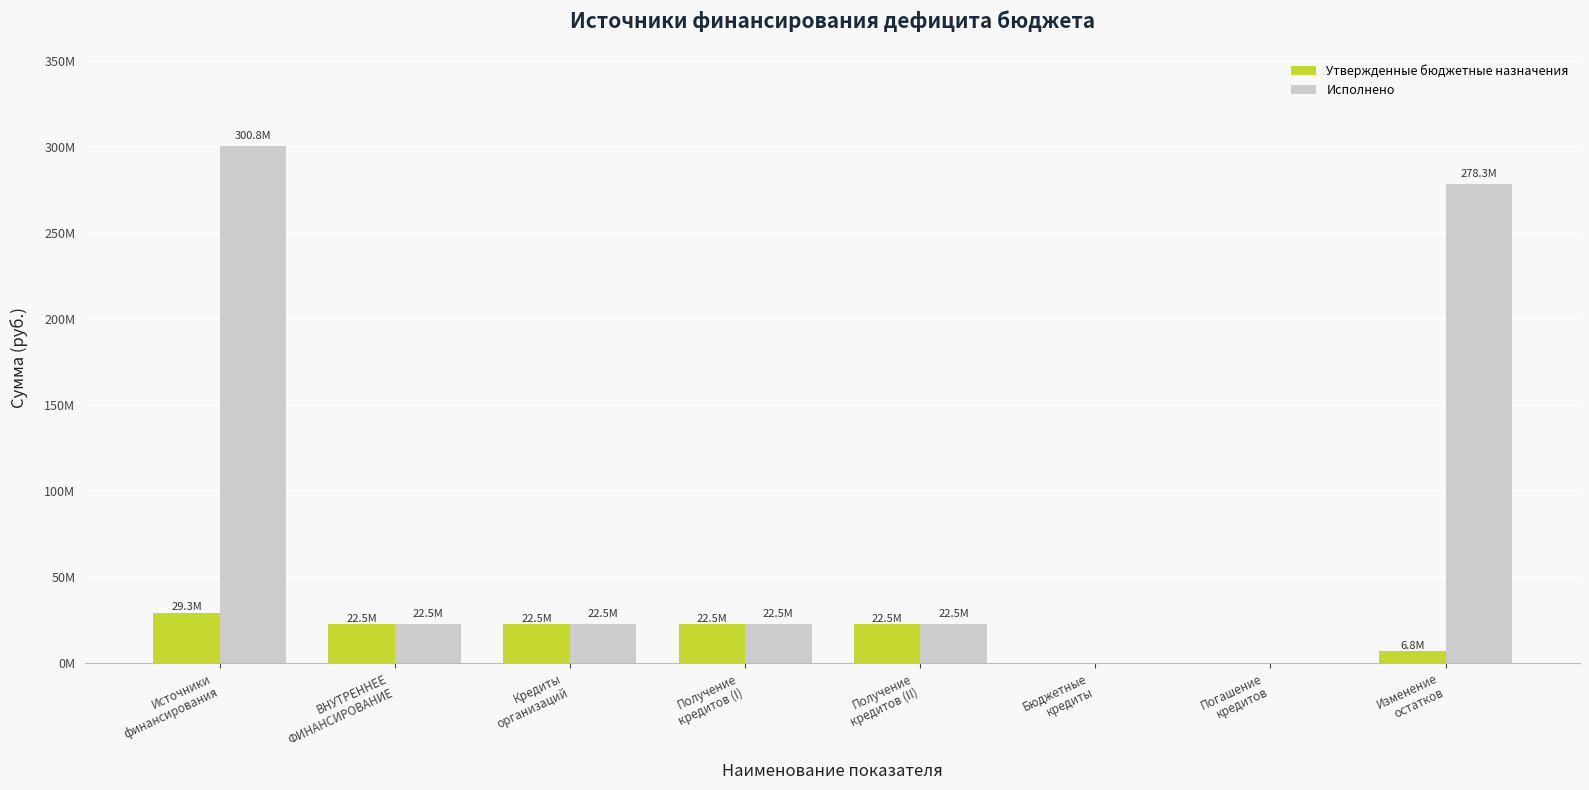

What are all the series names shown in the legend?

Утвержденные бюджетные назначения, Исполнено